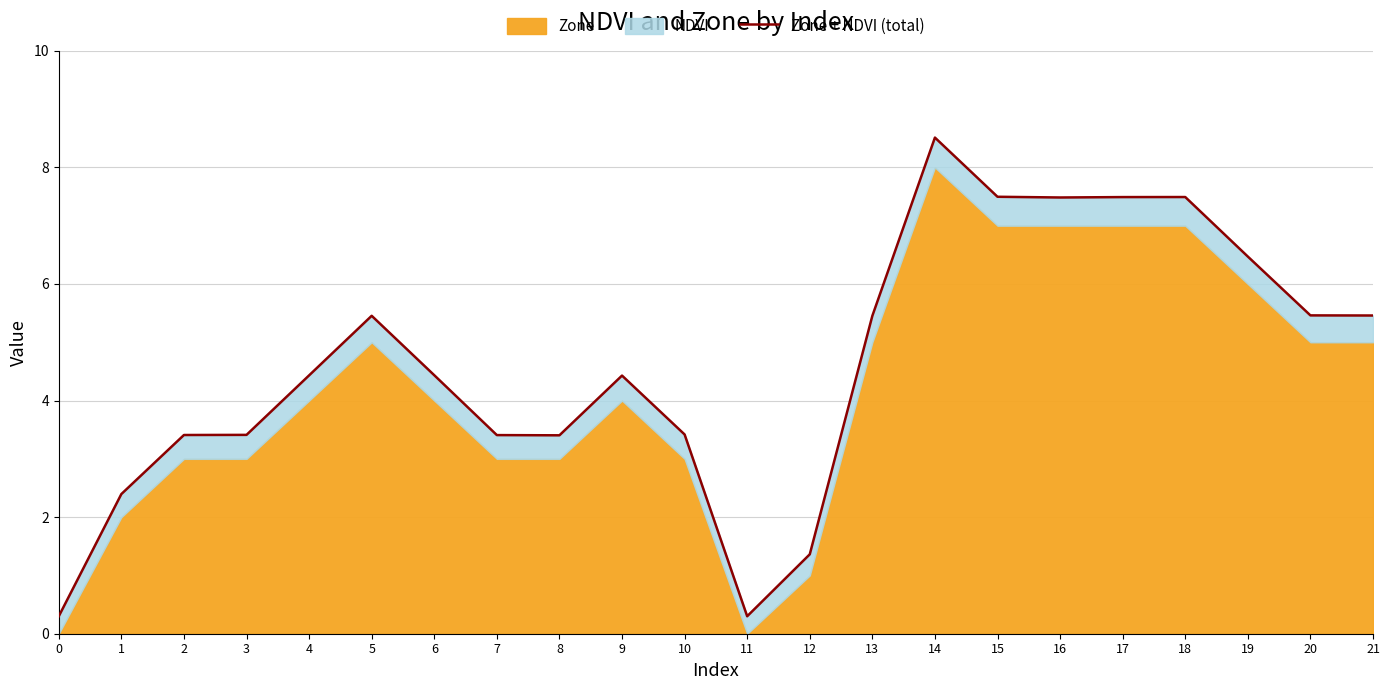

List the labels in order of value, smallest first.

0, 11, 12, 1, 8, 7, 2, 3, 10, 9, 4, 6, 13, 5, 21, 20, 19, 16, 17, 18, 15, 14